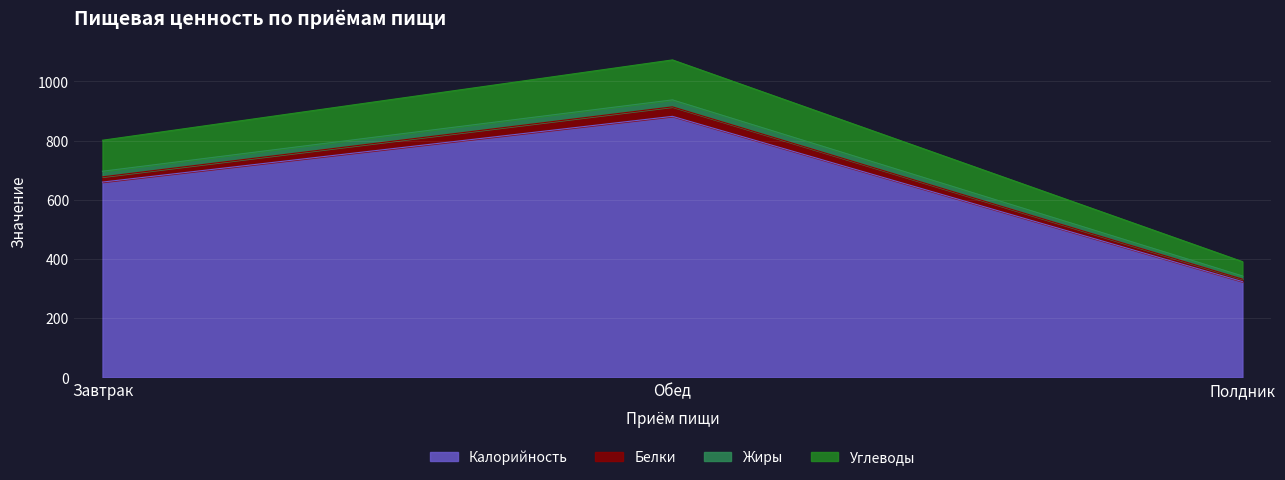

True or false: Калорийность has a value of 1188.1 at Обед.

False